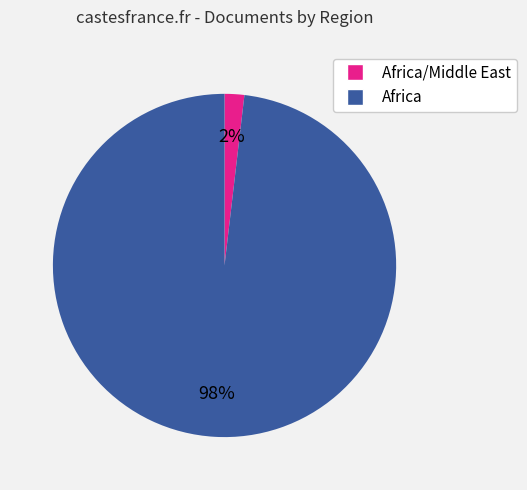

To the nearest percent, what is the difference between the largest and smallest slice percentages?

96%